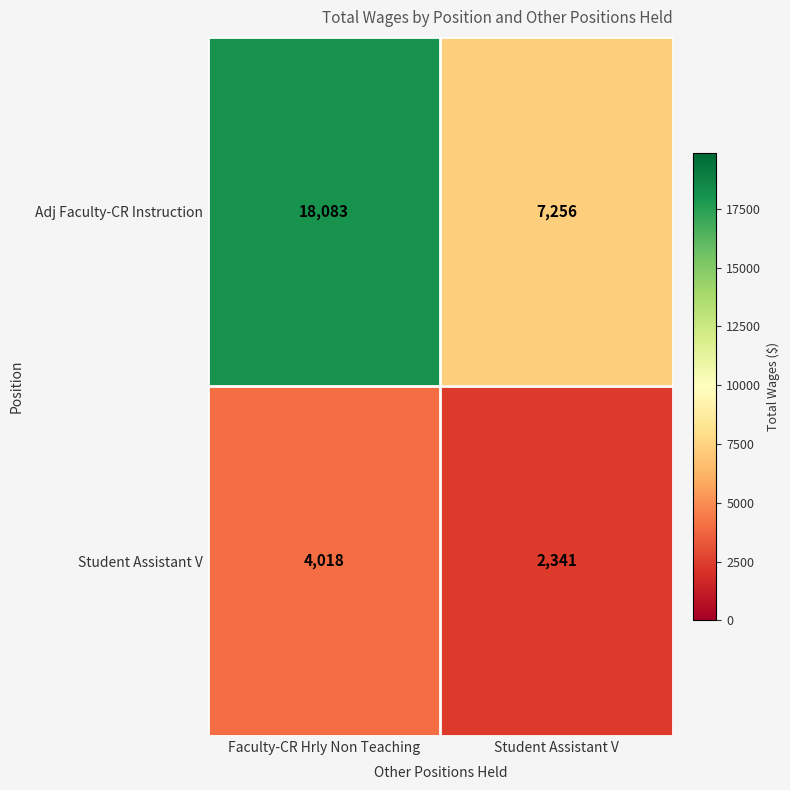

At which label is Adj Faculty-CR Instruction closest to 12669?

Student Assistant V